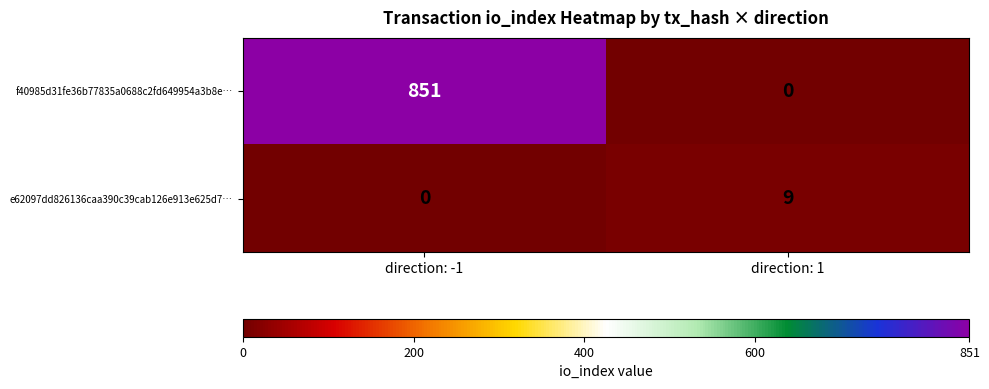

At how many categories does at least one series exceed 118?

1